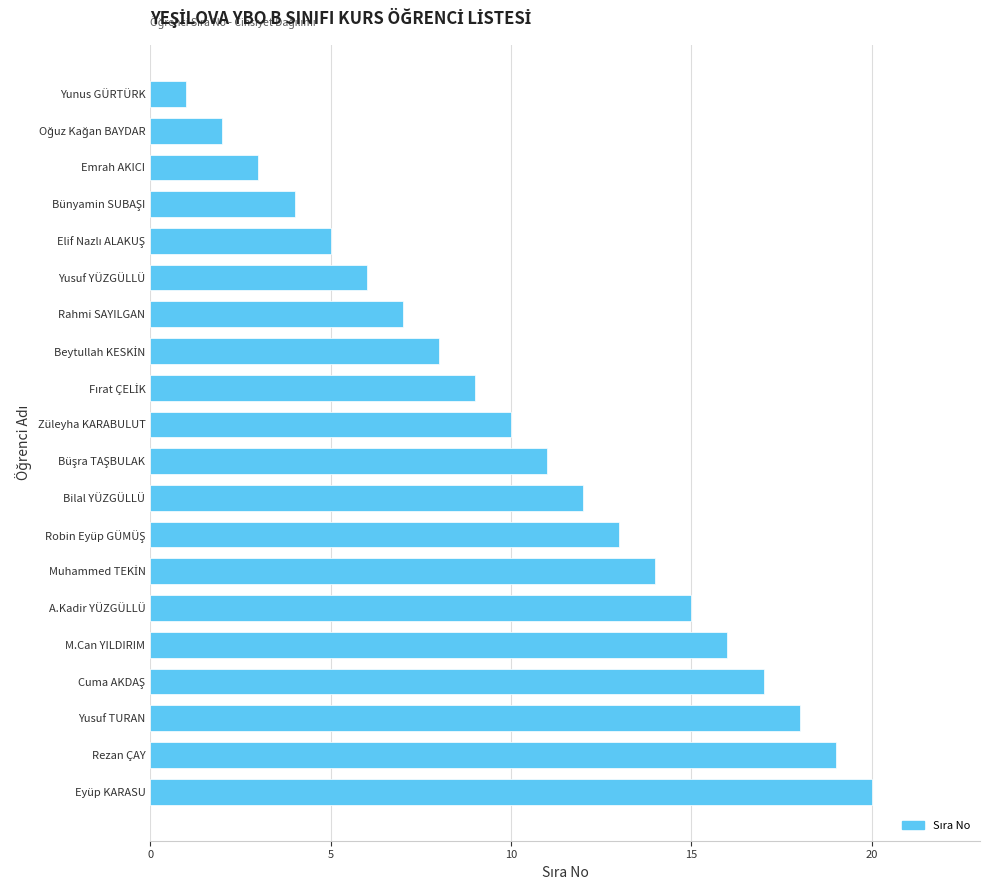

True or false: the data shows 20 at Bilal YÜZGÜLLÜ.

False